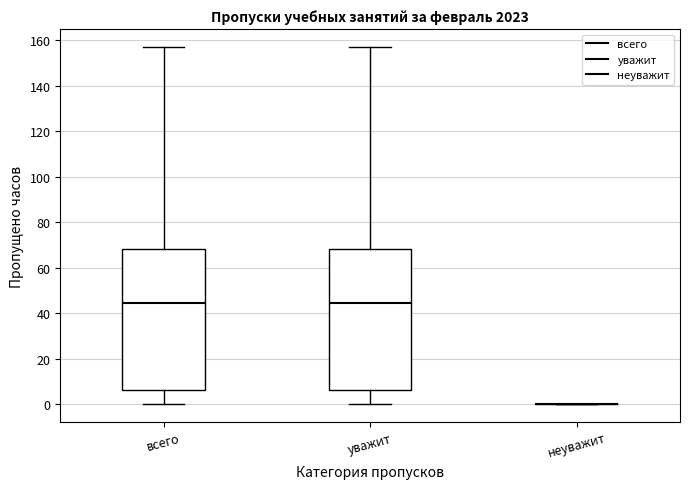

Reading left to right, read every box against the y-axis: the position of its median line, the range the box covers, and the ends of its whiskers. The values are not printed on the chart, so give them approximately, as read against the axis.

всего: median 44, box 6 to 68, whiskers 0 to 158
уважит: median 44, box 6 to 68, whiskers 0 to 158
неуважит: box collapsed to a line at 0, whiskers 0 to 0